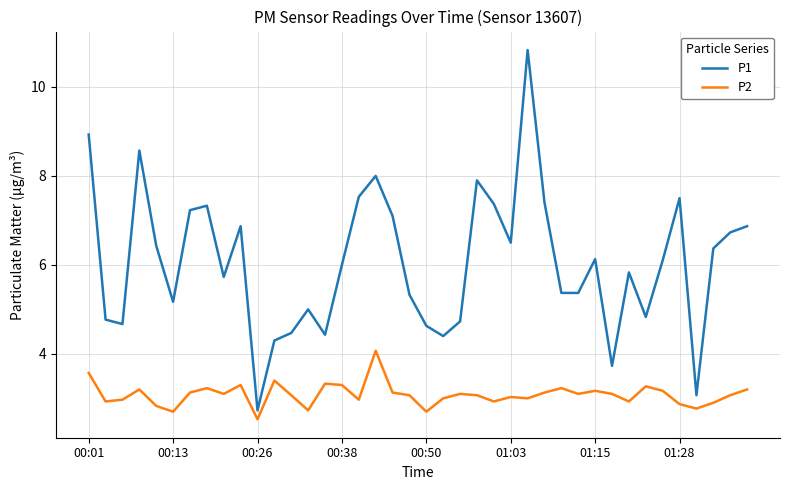

True or false: P2 and P1 cross at least once.

False